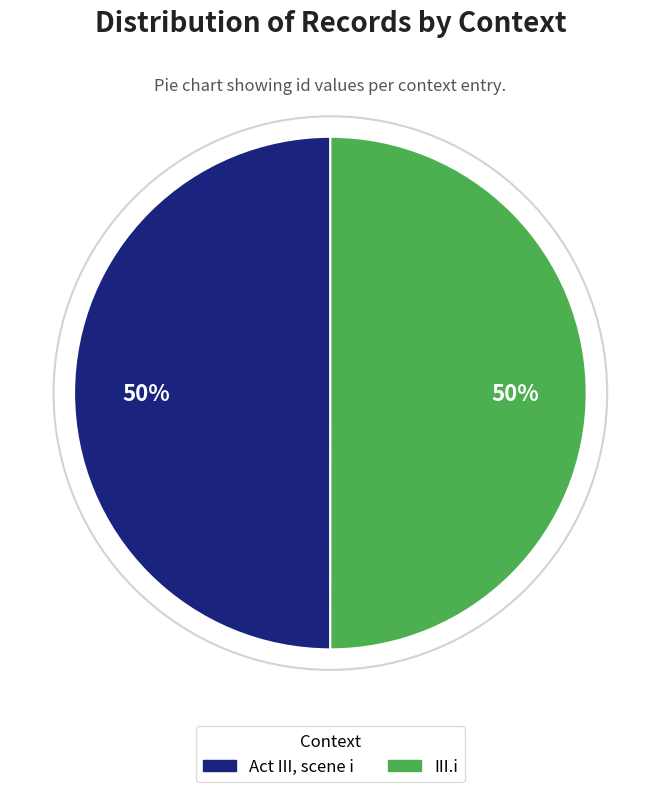

To the nearest percent, what percentage of the pie is III.i?

50%